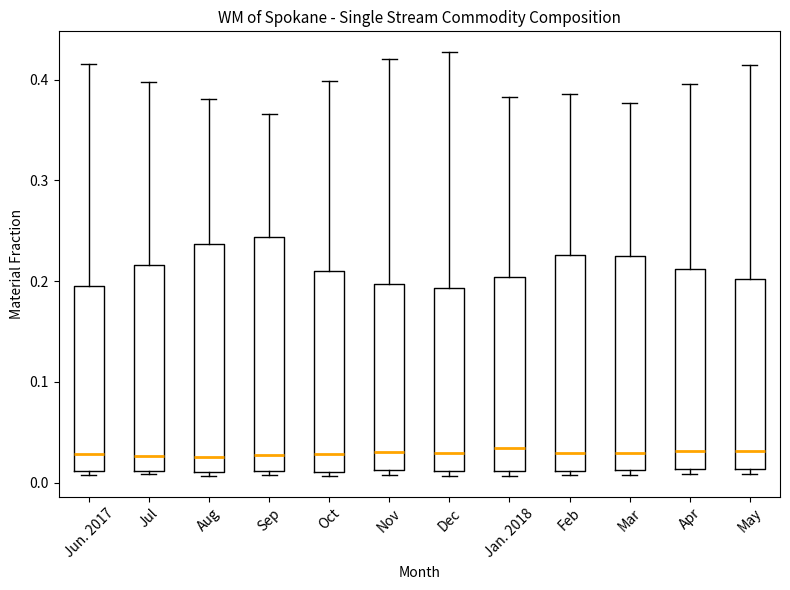

Where does the median line of the box for Dec sit on the y-axis? The values are not printed on the chart, so give them approximately, as read against the axis.

0.03